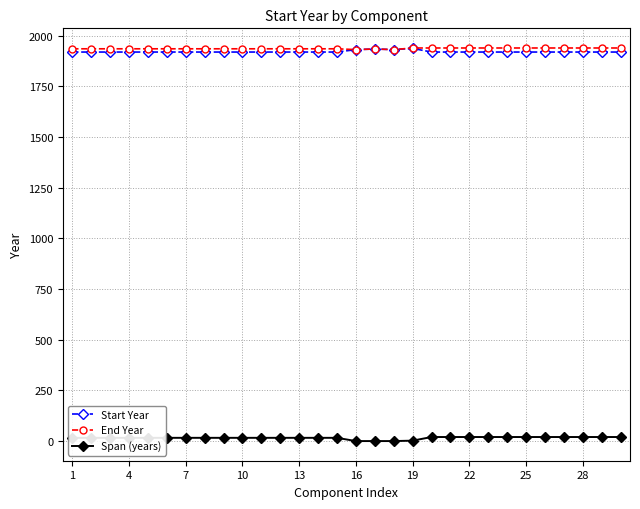

Does the chart have visible grid lines?

Yes